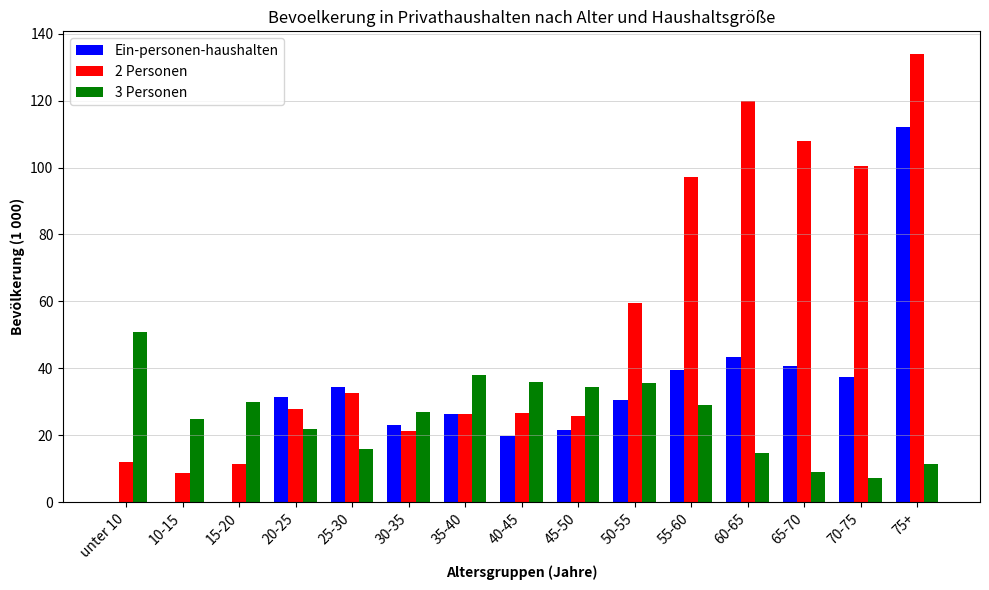

How many distinct data groups are displayed?

3